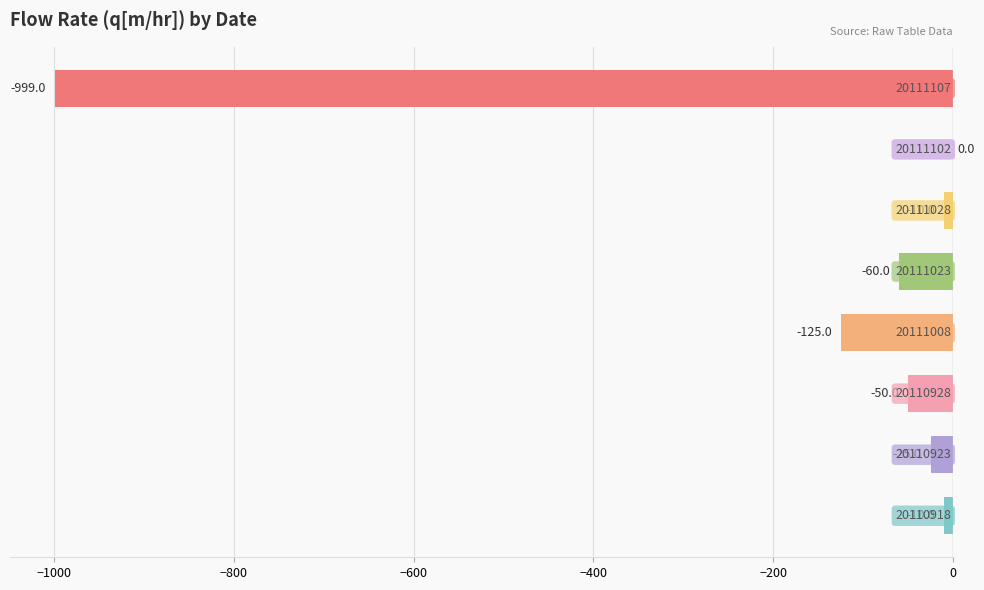

Count the number of data series in this chart.

1